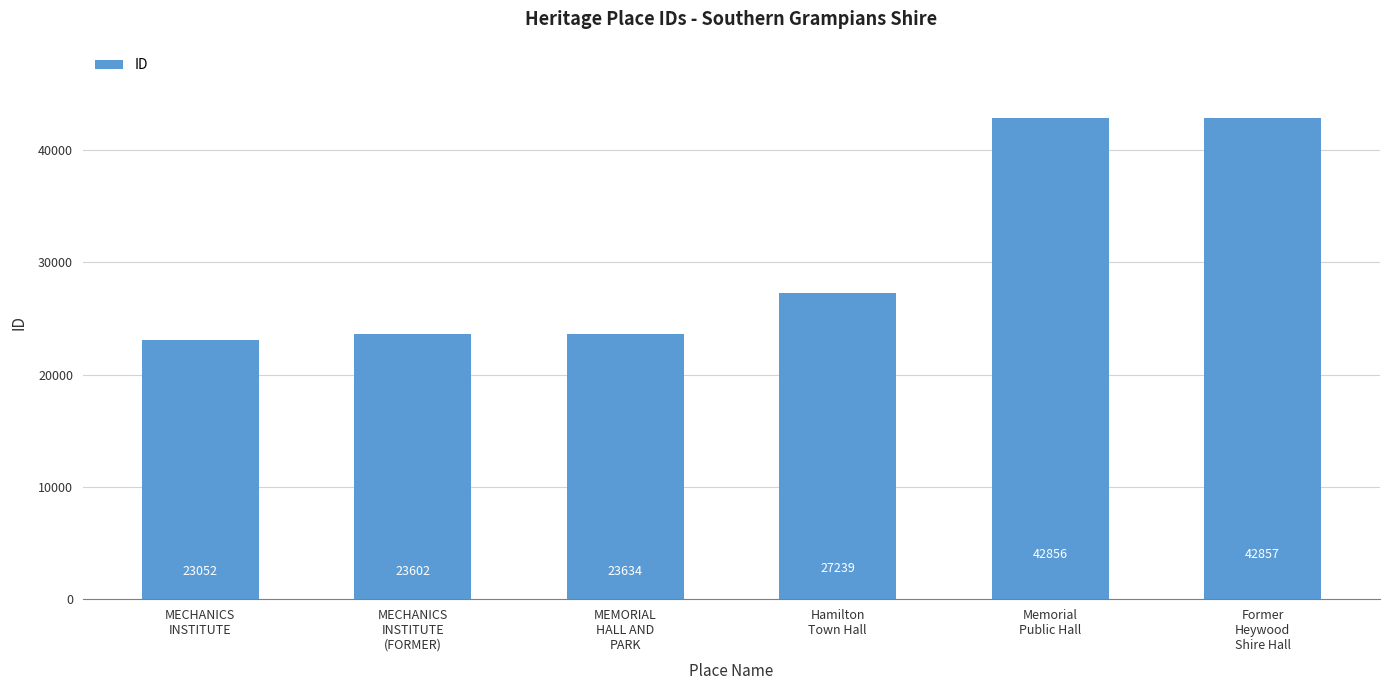

True or false: the data shows 31845 at MECHANICS
INSTITUTE
(FORMER).

False